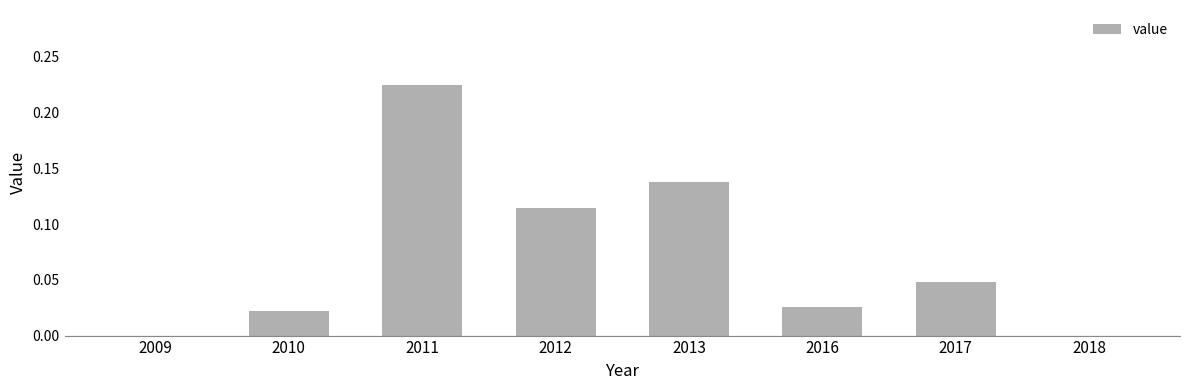

At which category does the chart reach its peak across all series?

2011